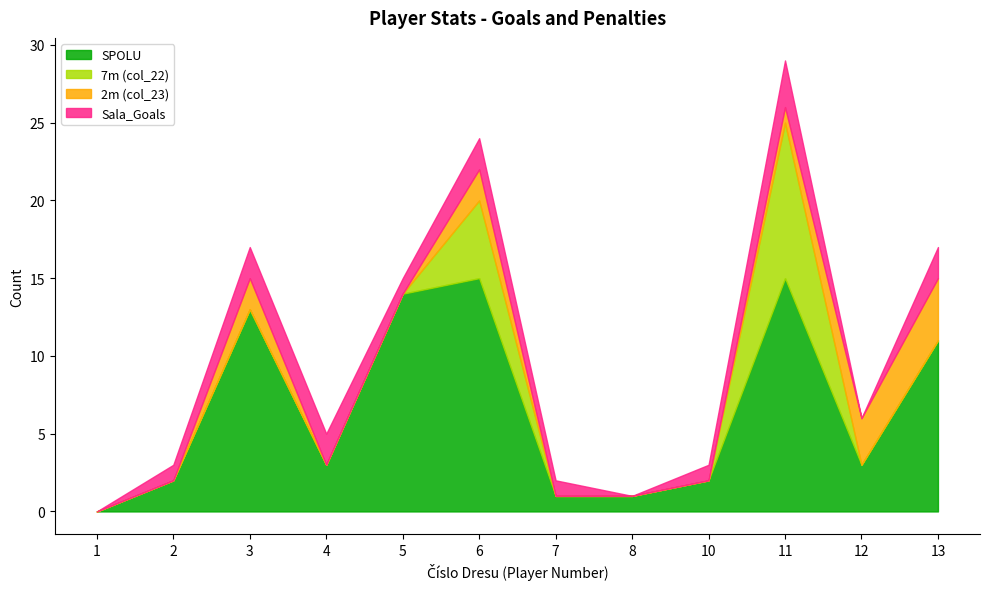

What are all the series names shown in the legend?

SPOLU, 7m (col_22), 2m (col_23), Sala_Goals